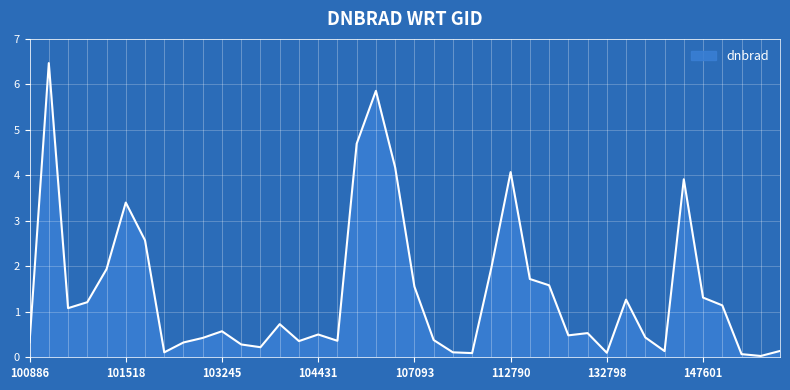

What is the greatest value displayed?

6.5